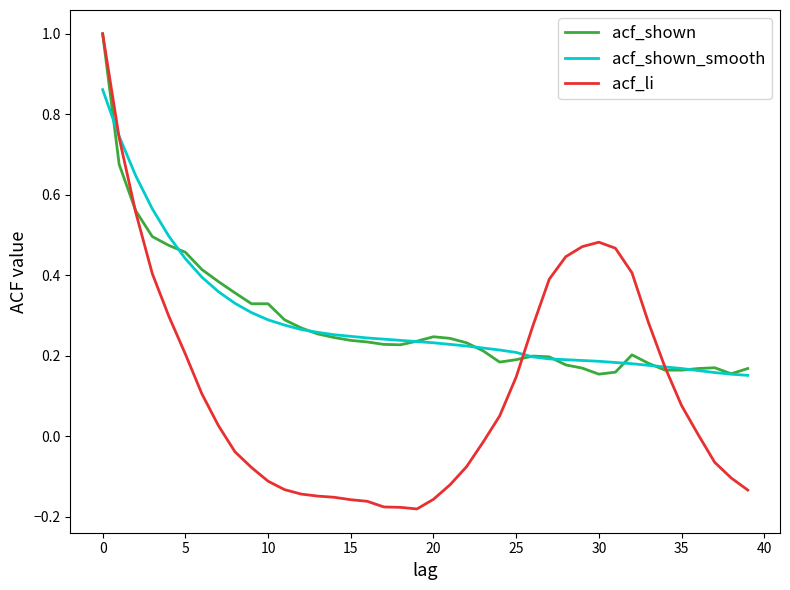

Which series has the largest range (max minus min)?

acf_li